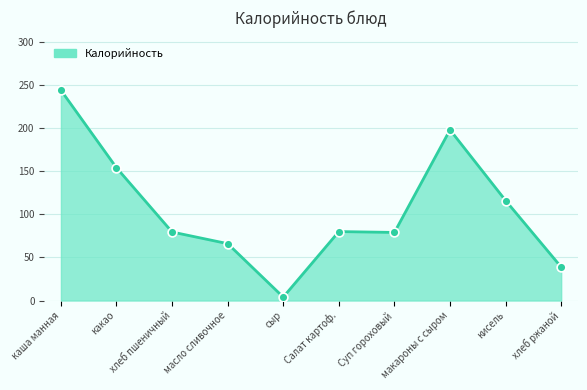

Approximately how many times larger is the value at кисель compared to масло сливочное?

1.8